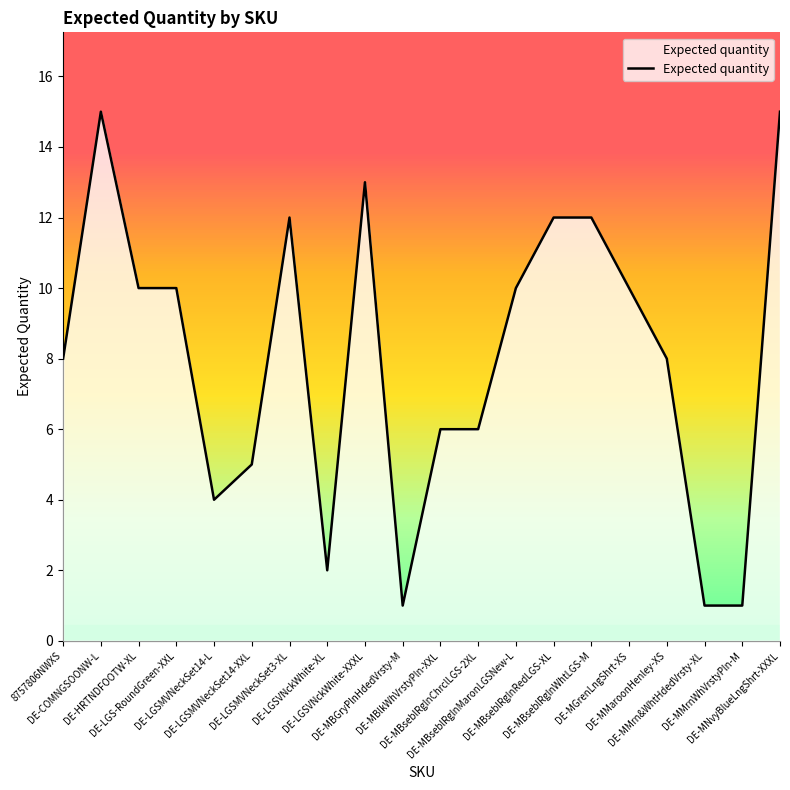

True or false: the data shows 5 at DE-LGSMVNeckSet14-XXL.

True